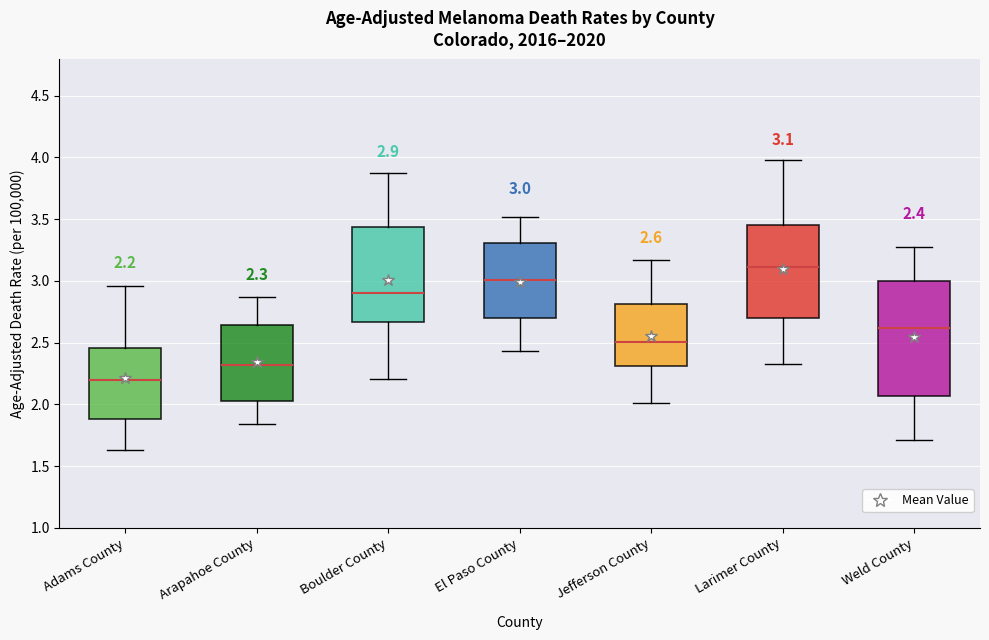

Comparing the boxes themselves (not the whiskers), which one is the tallest?

Weld County